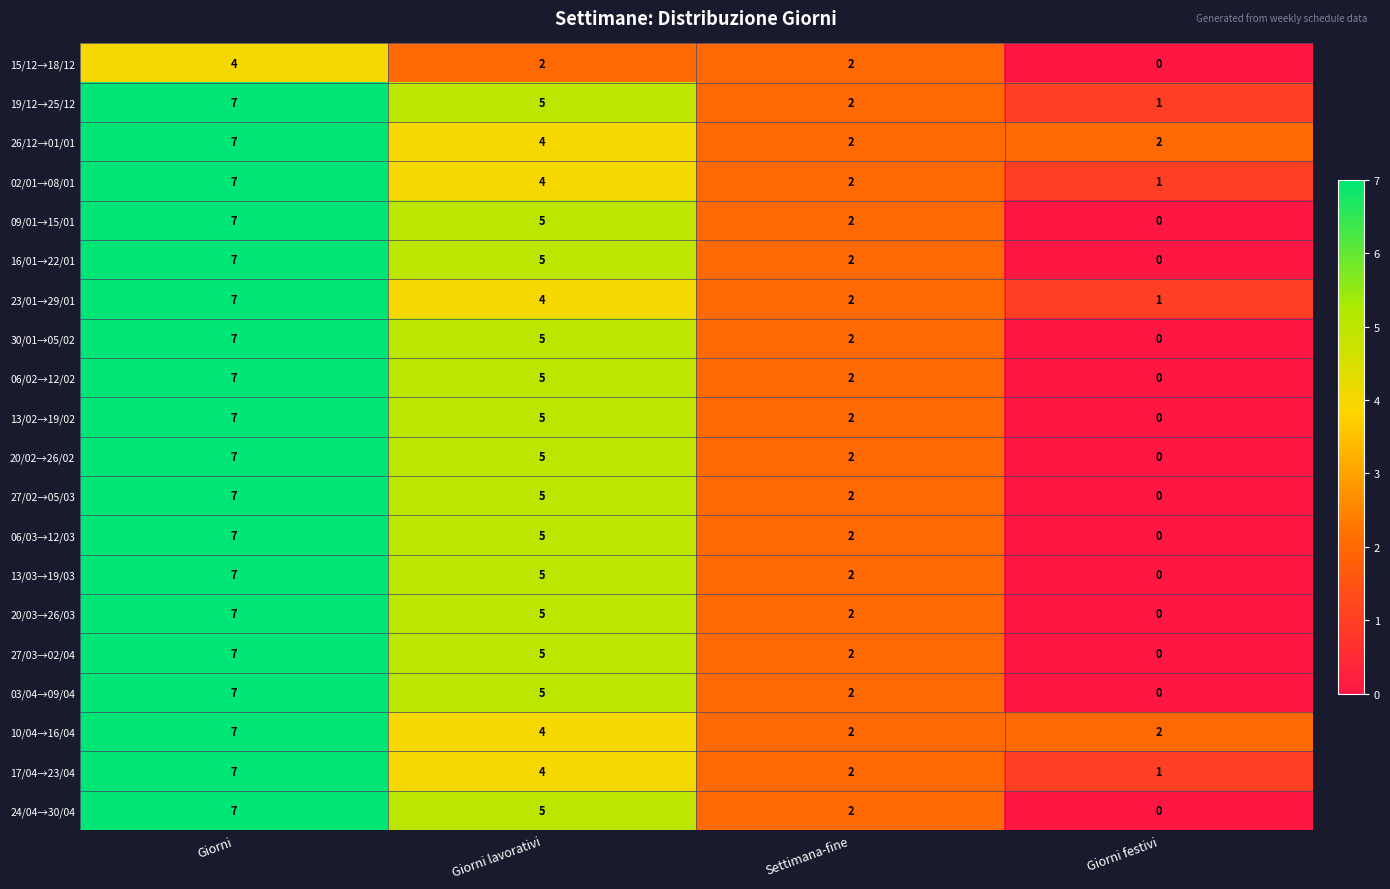

At which category is the sum across all series the highest?

Giorni